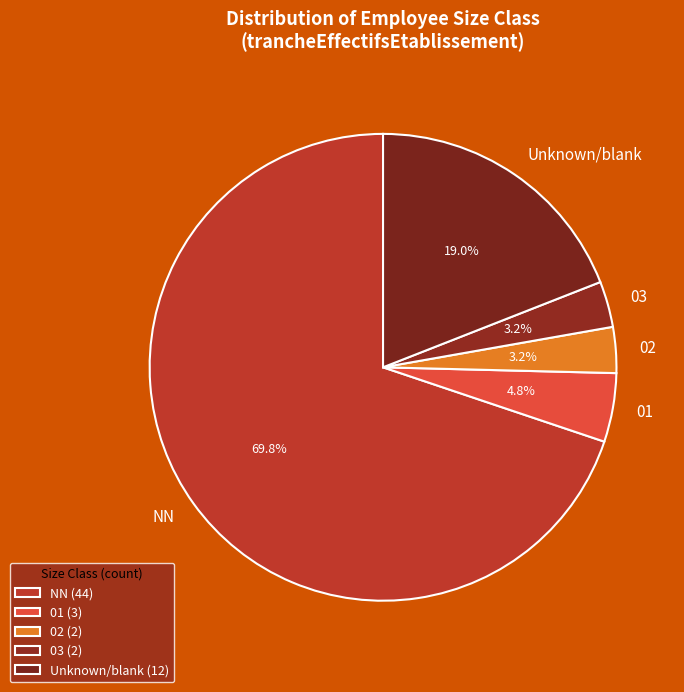

Does 03 account for over 50% of the chart?

No